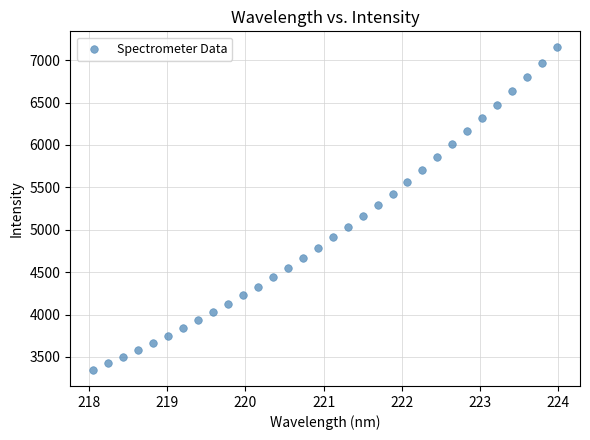

What is the range of Y values (max minus min)?

3803.5